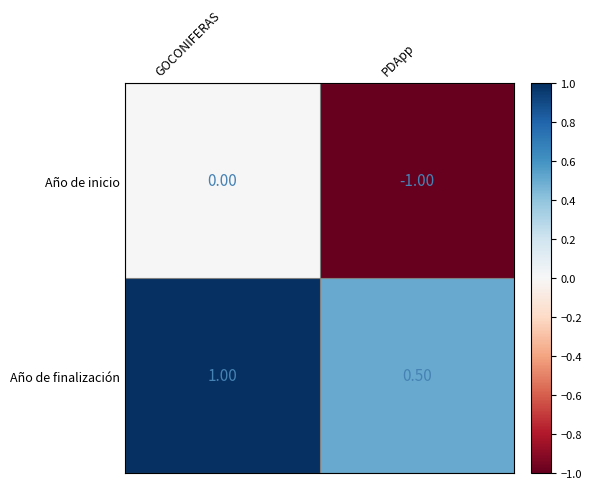

Rank the series by their average value, from lowest to highest.

Año de inicio, Año de finalización